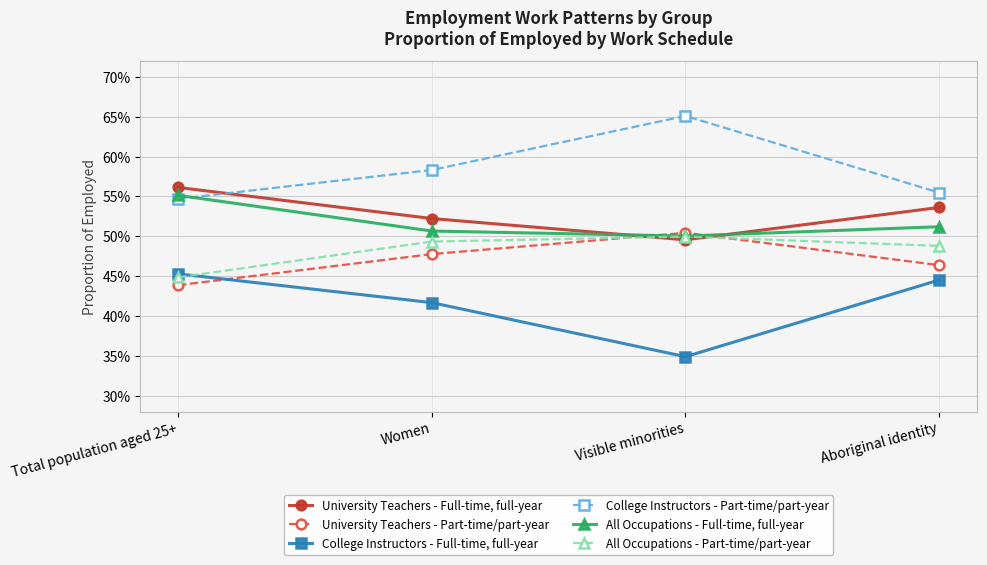

Between Visible minorities and Aboriginal identity, which series saw the biggest shift?

College Instructors - Part-time/part-year